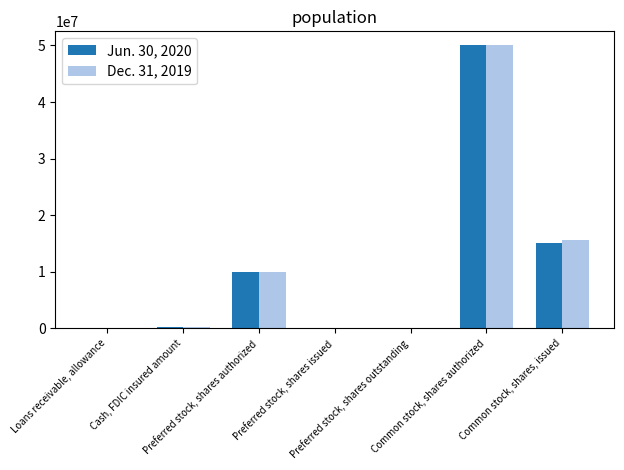

How many groups of bars are there?

7